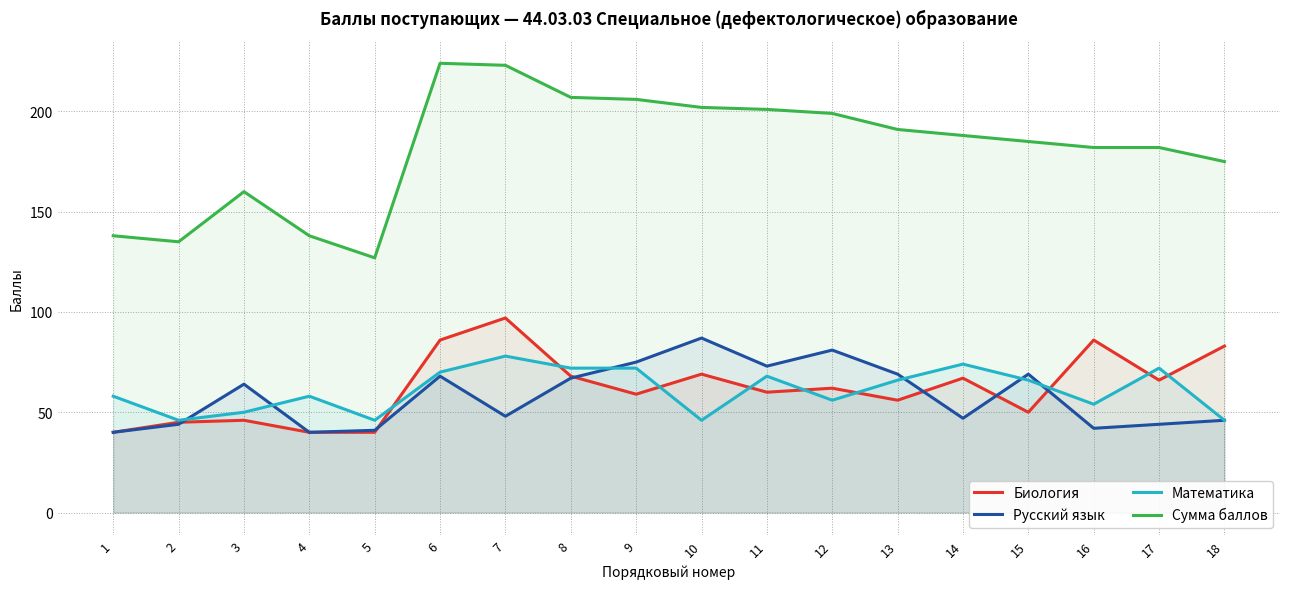

Reading right to left, what are all the values shown in this chart?

Биология: 83	66	86	50	67	56	62	60	69	59	68	97	86	40	40	46	45	40
Русский язык: 46	44	42	69	47	69	81	73	87	75	67	48	68	41	40	64	44	40
Математика: 46	72	54	66	74	66	56	68	46	72	72	78	70	46	58	50	46	58
Сумма баллов: 175	182	182	185	188	191	199	201	202	206	207	223	224	127	138	160	135	138